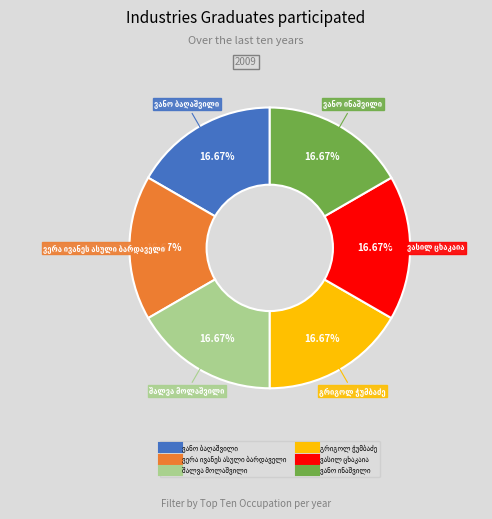

How many slices are in this pie chart?

6